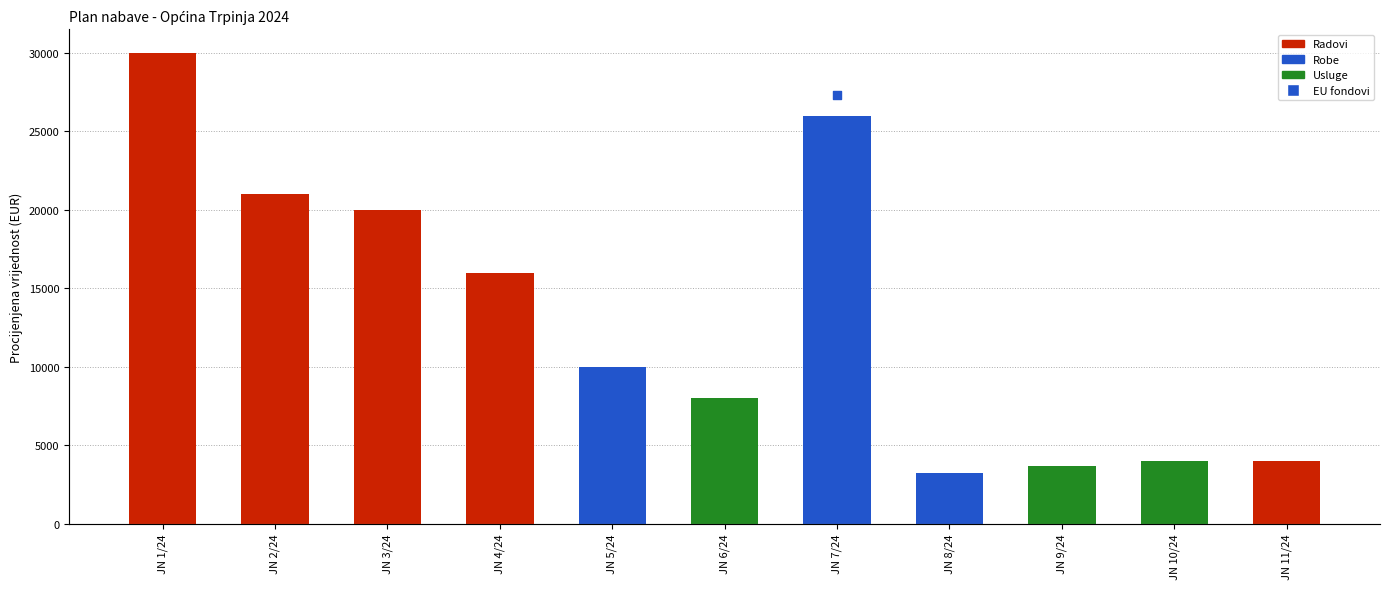

Which has a higher value, JN 8/24 or JN 2/24?

JN 2/24